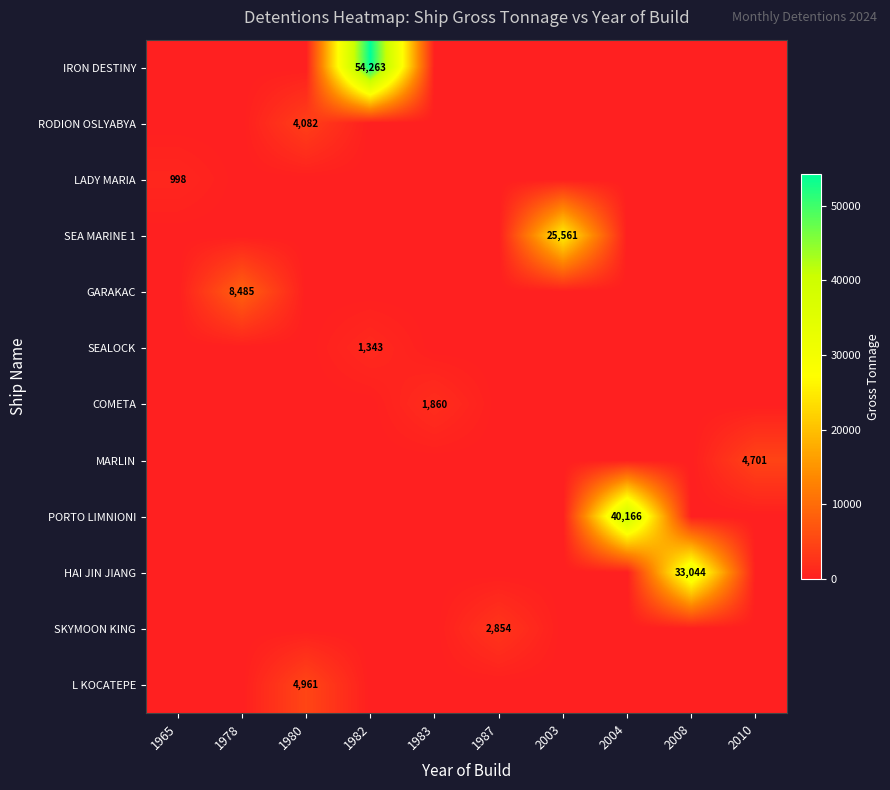

The GARAKAC series shows 11792 at 1978. True or false?

False